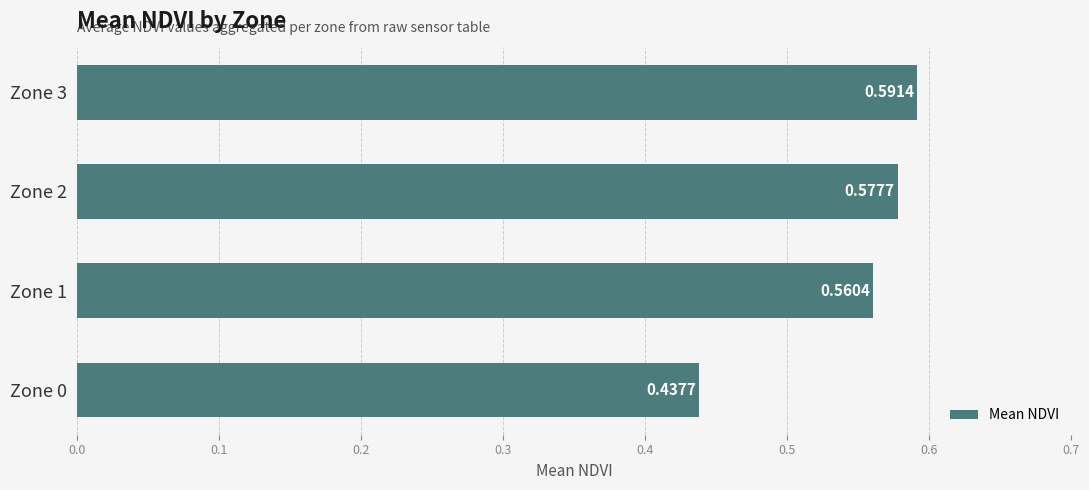

What is the sum of all values?

2.2